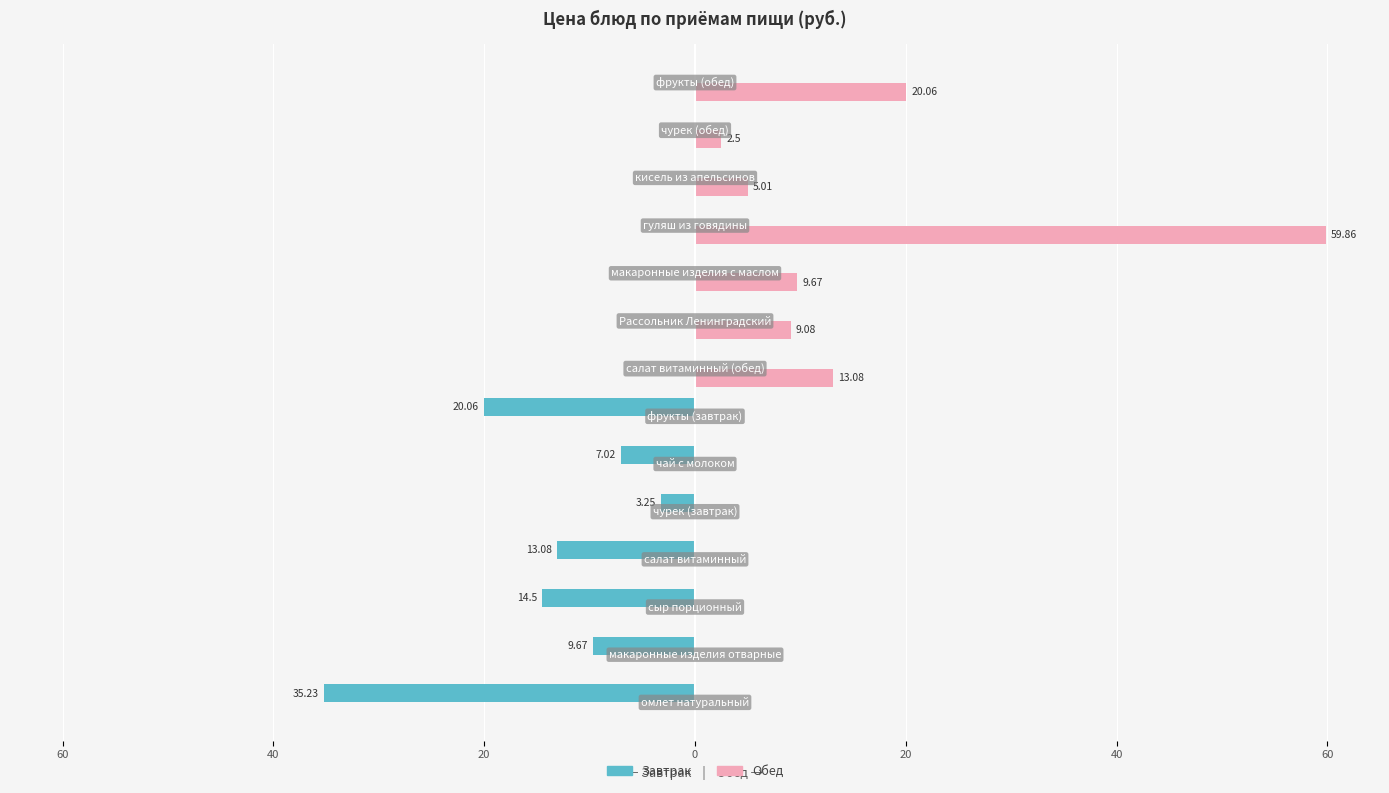

What are all the series names shown in the legend?

Завтрак, Обед